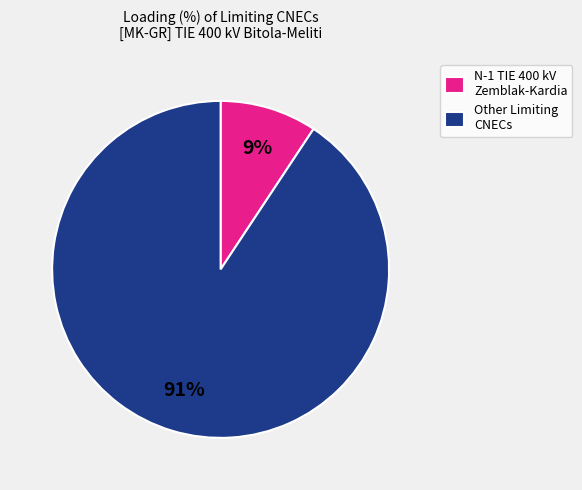

Which slice is the smallest?

N-1 TIE 400 kV Zemblak-Kardia